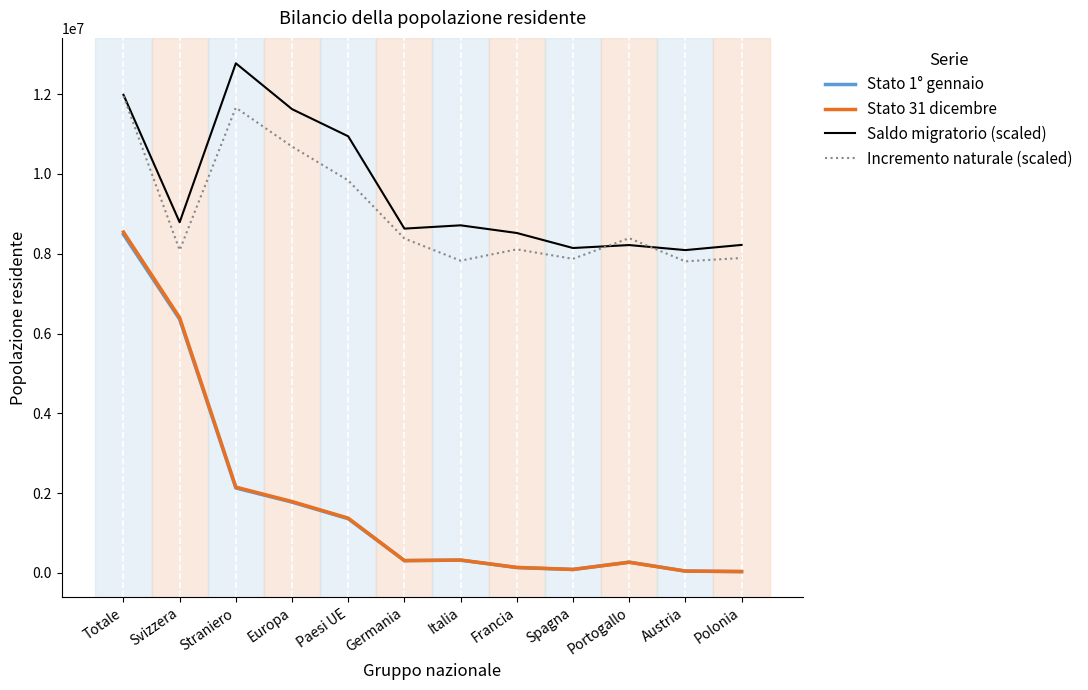

At which label is Saldo migratorio (scaled) closest to 10433250?

Paesi UE